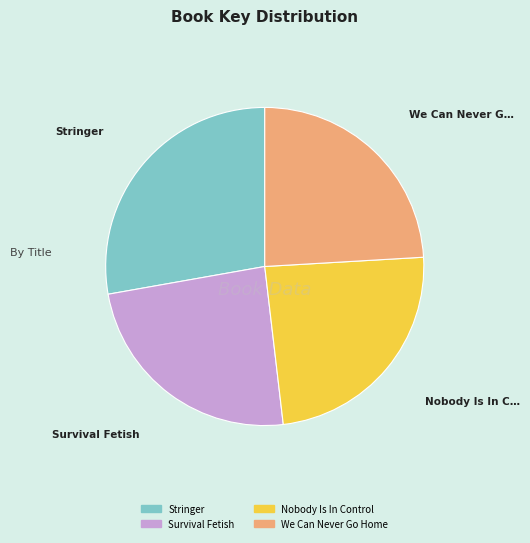

Which category has the biggest portion of the pie?

Stringer